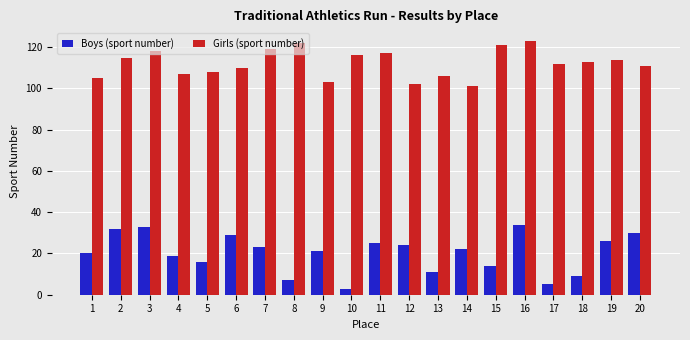

At which label does Girls (sport number) first exceed 113?

2